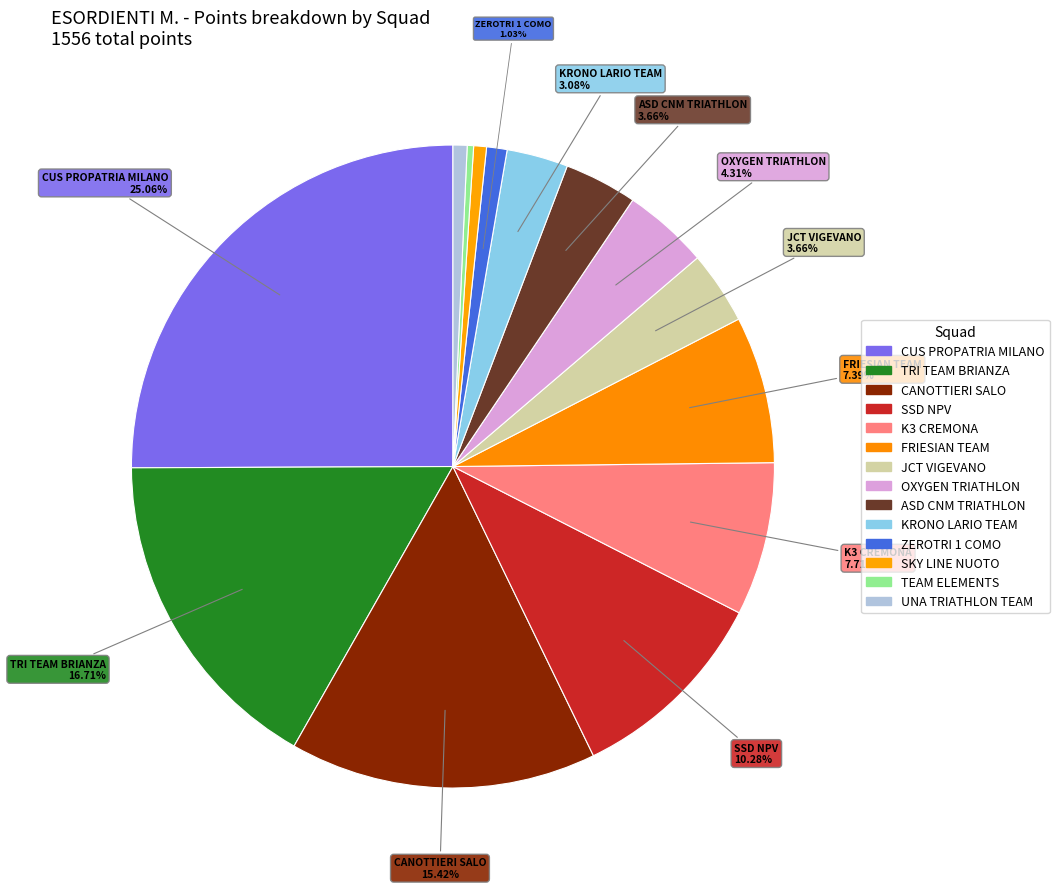

How many segments does this pie chart have?

14